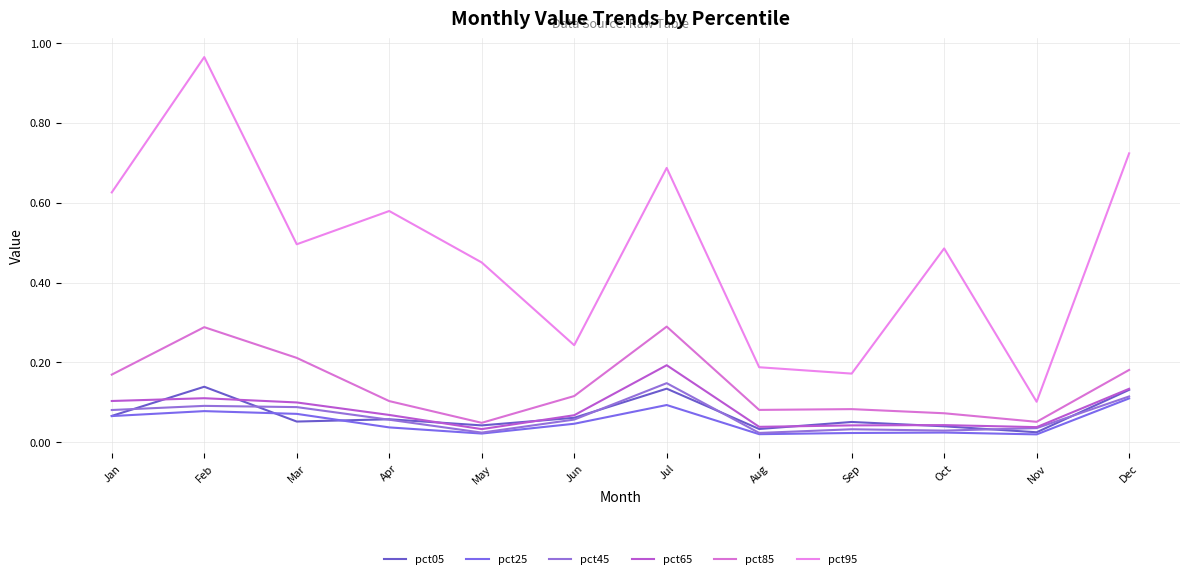

True or false: pct65 and pct95 cross at least once.

False